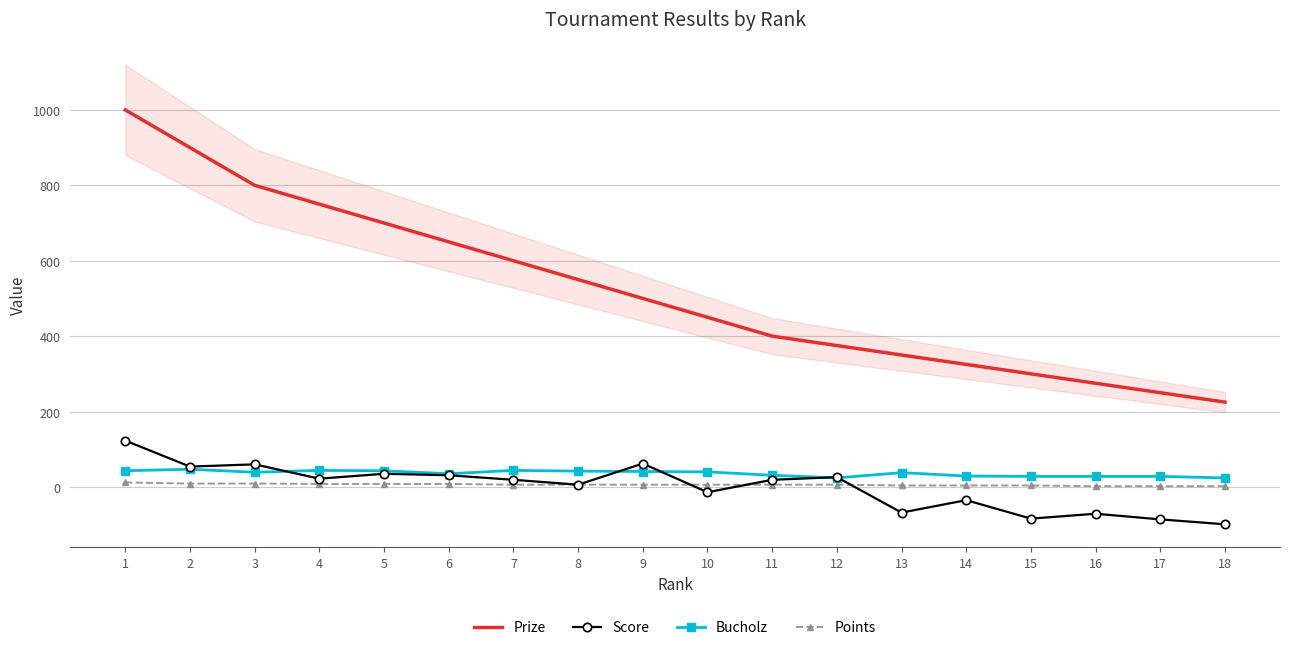

What is the highest value of the Bucholz series?

47